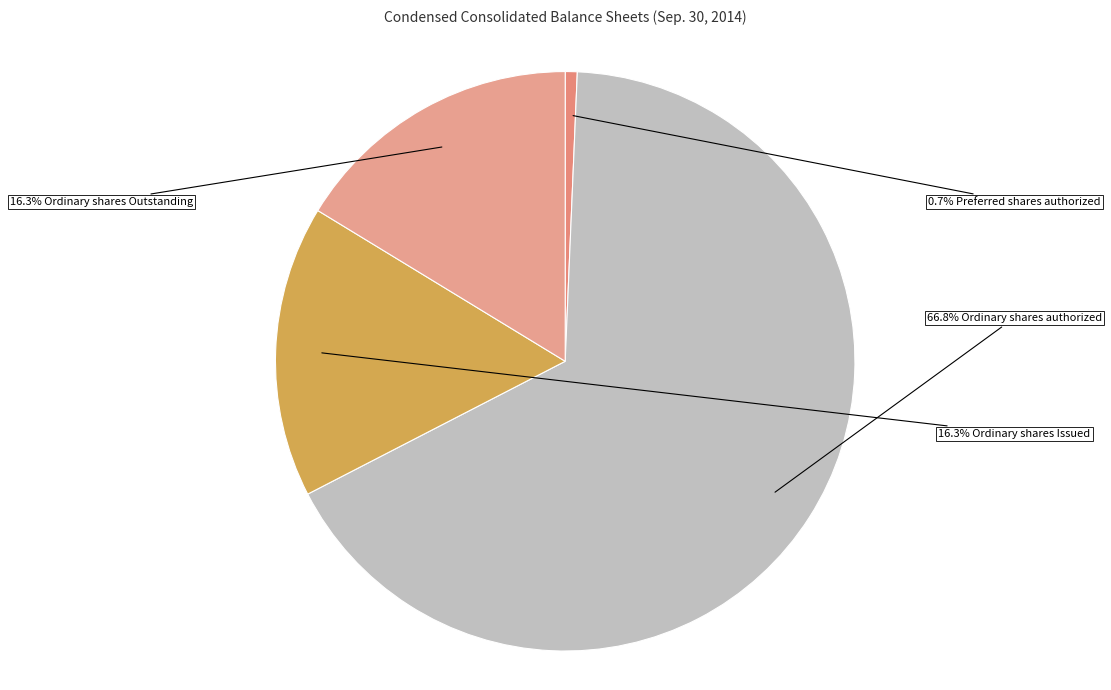

Which slice represents more than half of the pie?

Ordinary shares authorized